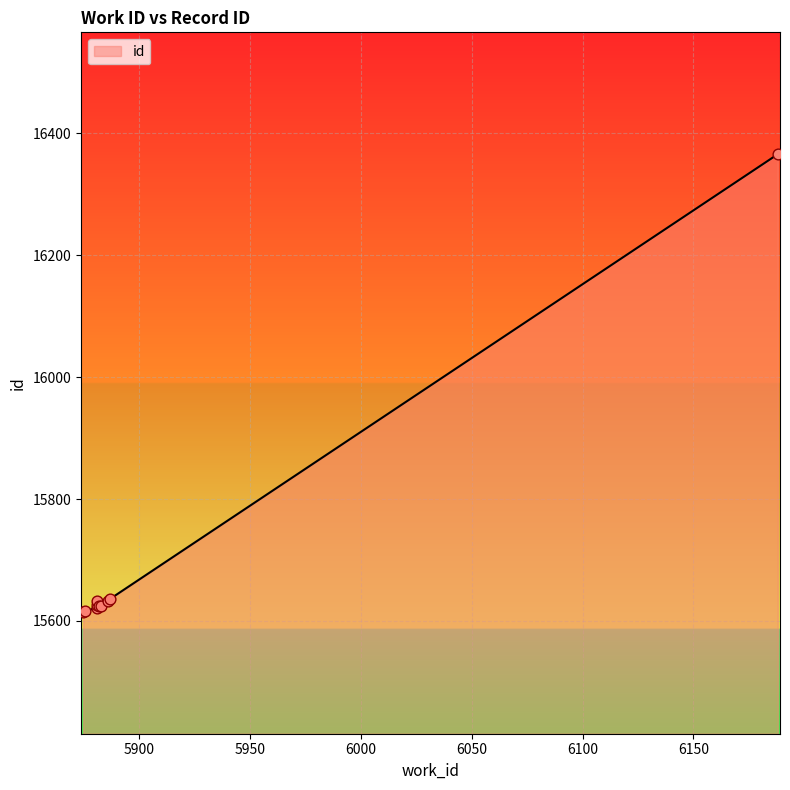

Which has a higher value, 5876 or 5886?

5886